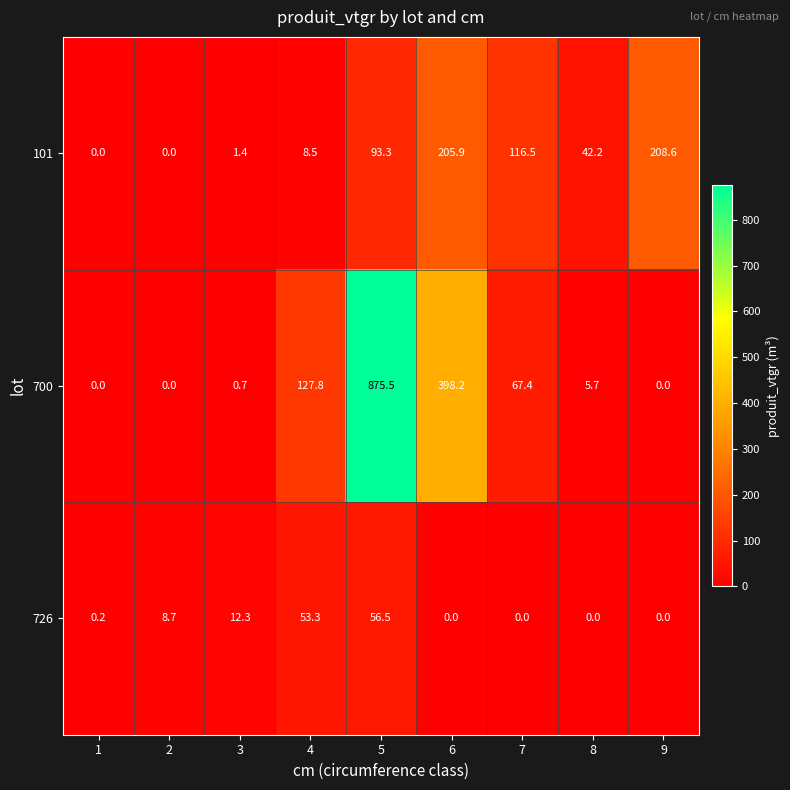

What is the greatest value displayed?

875.5